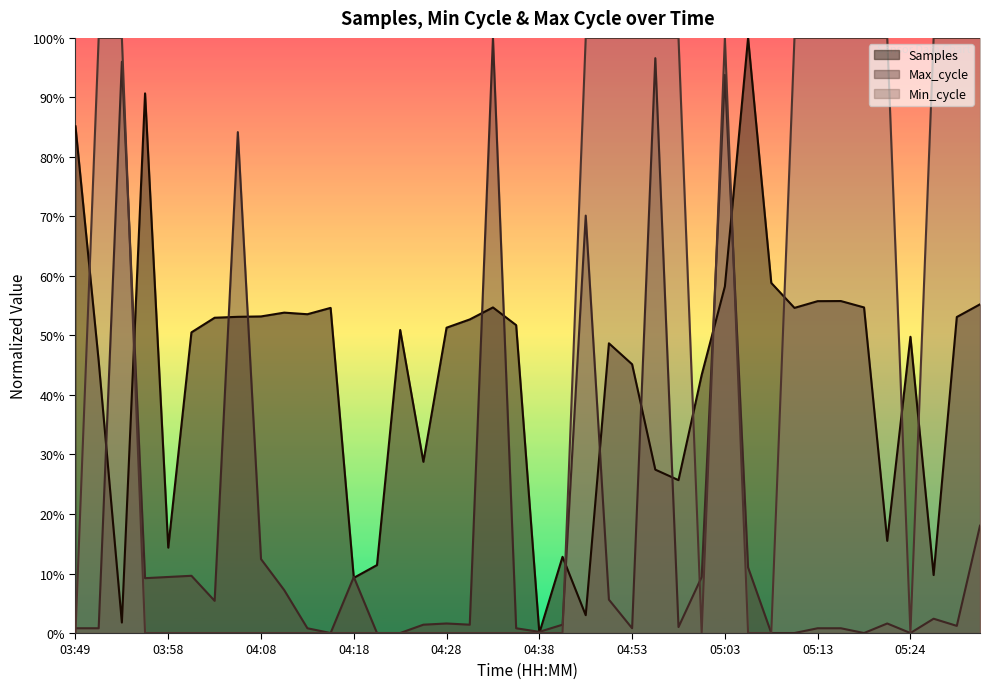

What is the difference between the maximum and minimum values in the Max_cycle series?

100.0